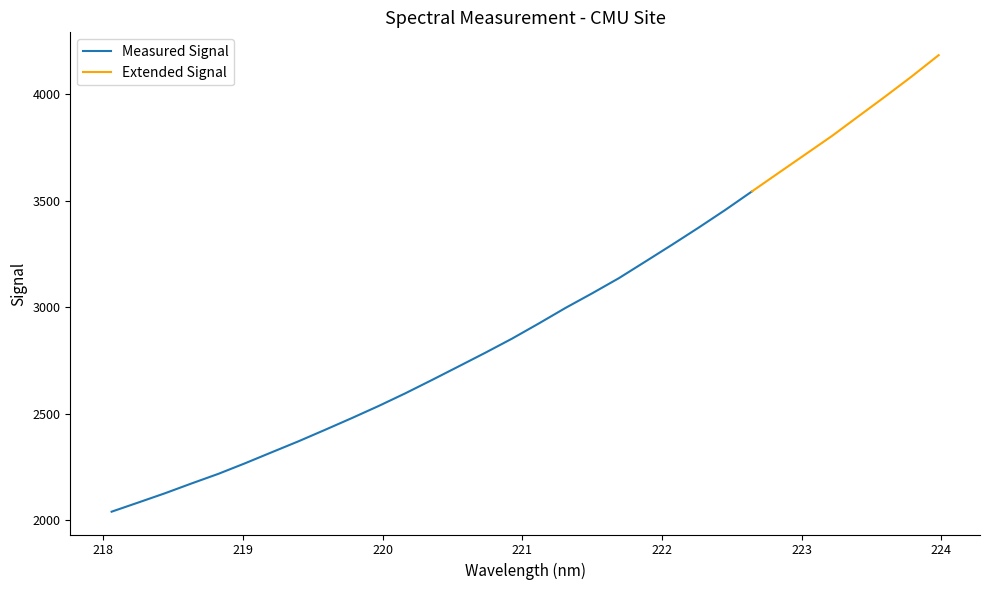

The chart shows a value of 2995.8 at 221.3083. True or false?

True